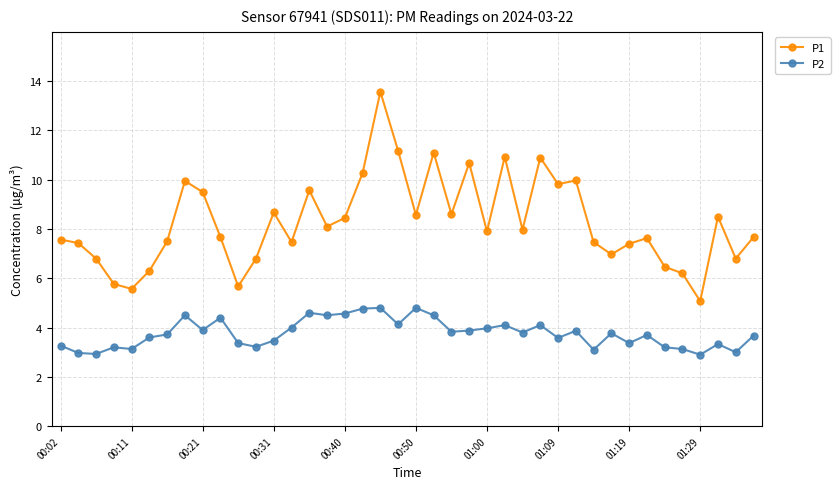

What is the value of the P2 point at the 30th from the left?

3.9